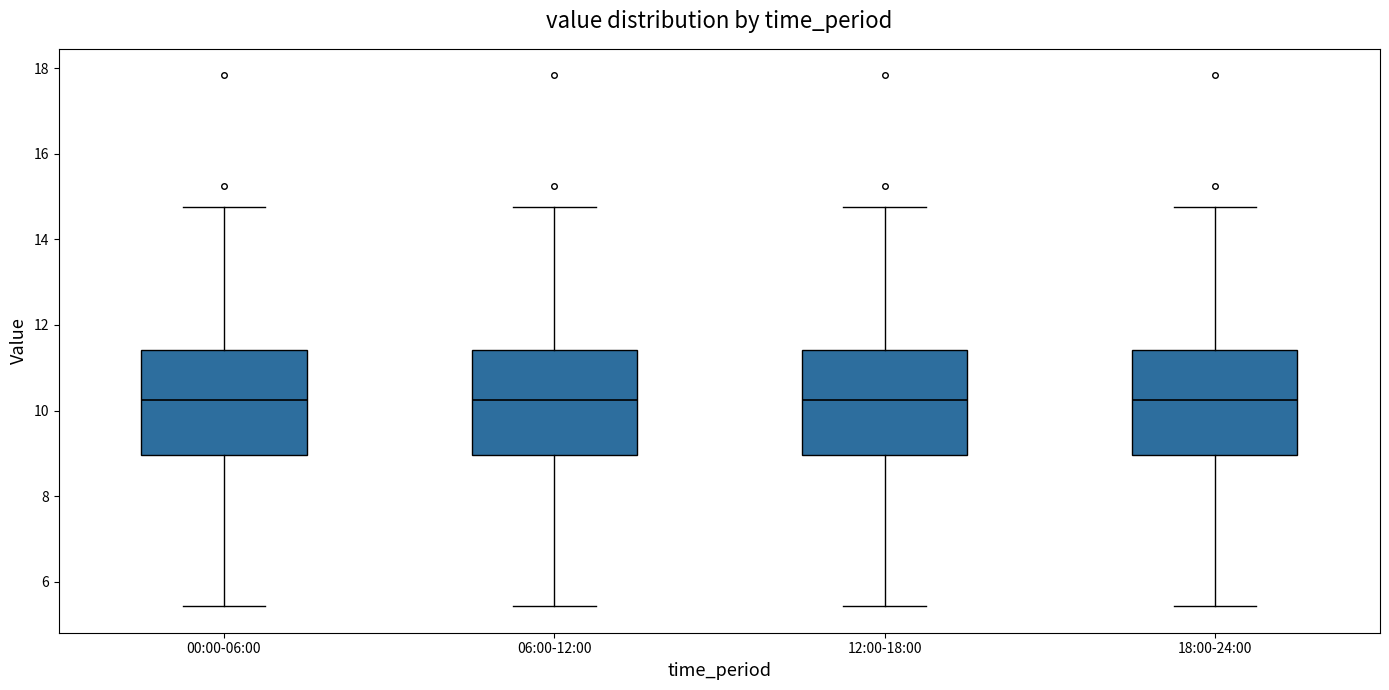

Reading left to right, transcribe this box plot: for each box, give where its median line is, the range the box spans, and where its two whiskers end, as read against the y-axis. The values are not printed on the chart, so give them approximately, as read against the axis.

00:00-06:00: median 10.2, box 9.0 to 11.4, whiskers 5.4 to 14.8
06:00-12:00: median 10.2, box 9.0 to 11.4, whiskers 5.4 to 14.8
12:00-18:00: median 10.2, box 9.0 to 11.4, whiskers 5.4 to 14.8
18:00-24:00: median 10.2, box 9.0 to 11.4, whiskers 5.4 to 14.8